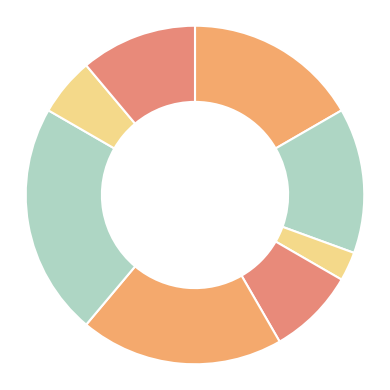

Rank the categories by value from highest to lowest.

Завідувач філією, Директор, В.о. директора, В.о. начальника, Ректор, Головний лікар, Начальник, Генеральний директор